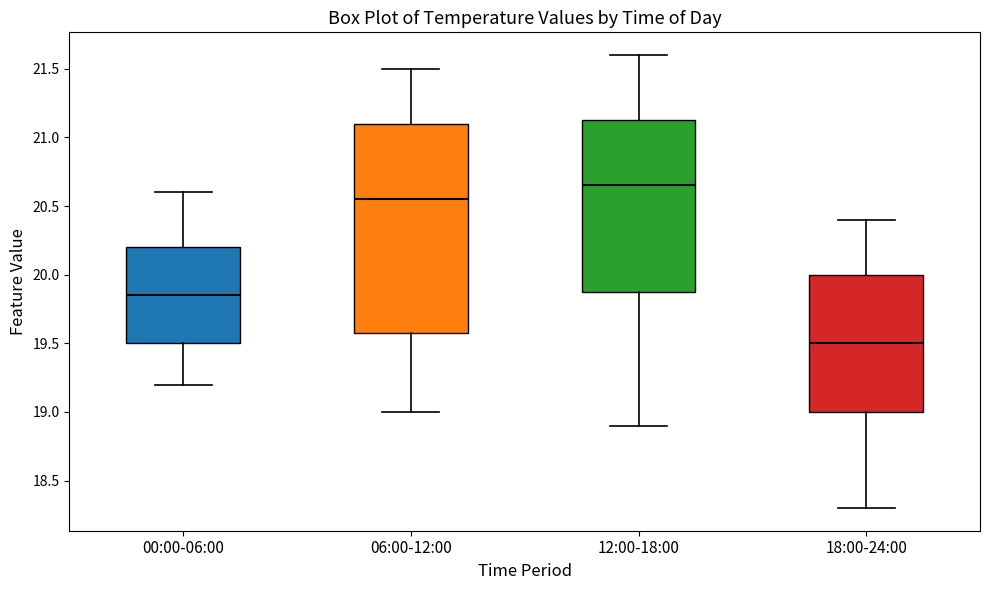

Reading left to right, read every box against the y-axis: the position of its median line, the range the box covers, and the ends of its whiskers. The values are not printed on the chart, so give them approximately, as read against the axis.

00:00-06:00: median 19.85, box 19.50 to 20.20, whiskers 19.20 to 20.60
06:00-12:00: median 20.55, box 19.60 to 21.10, whiskers 19.00 to 21.50
12:00-18:00: median 20.65, box 19.90 to 21.15, whiskers 18.90 to 21.60
18:00-24:00: median 19.50, box 19.00 to 20.00, whiskers 18.30 to 20.40